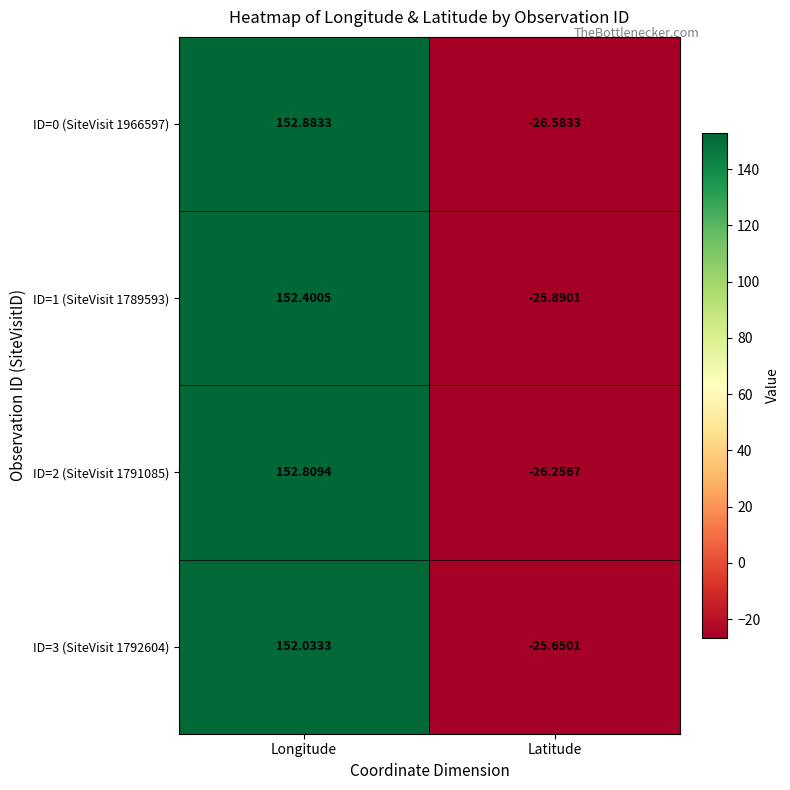

Which series changed the most between Longitude and Latitude?

ID=0 (SiteVisit 1966597)